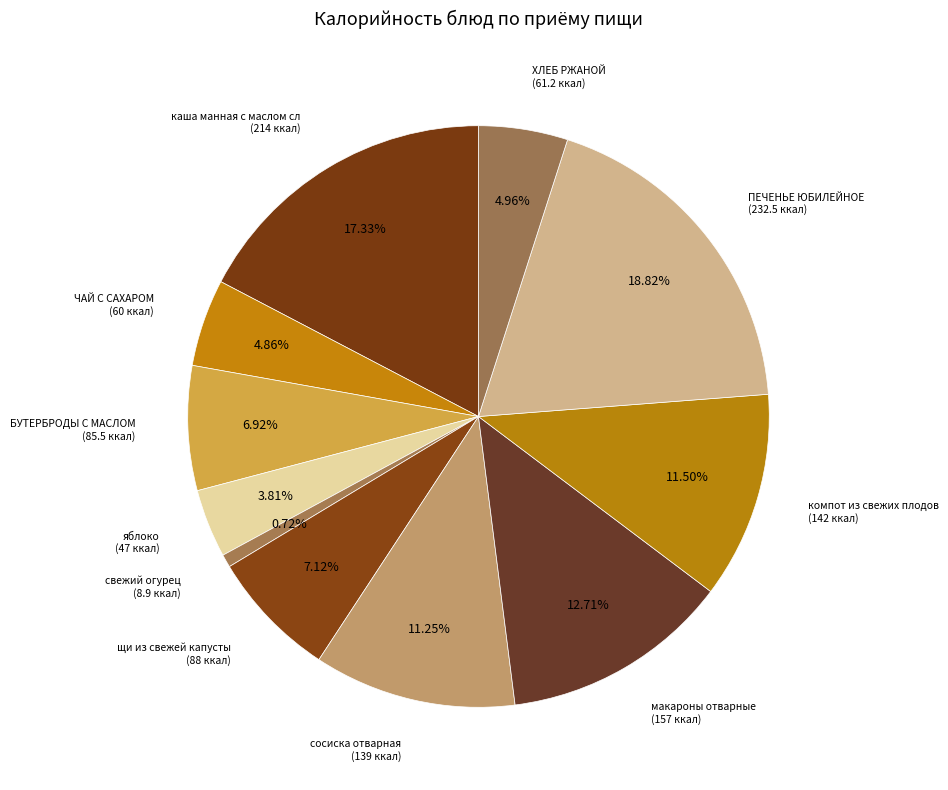

Does any single category account for the majority?

No